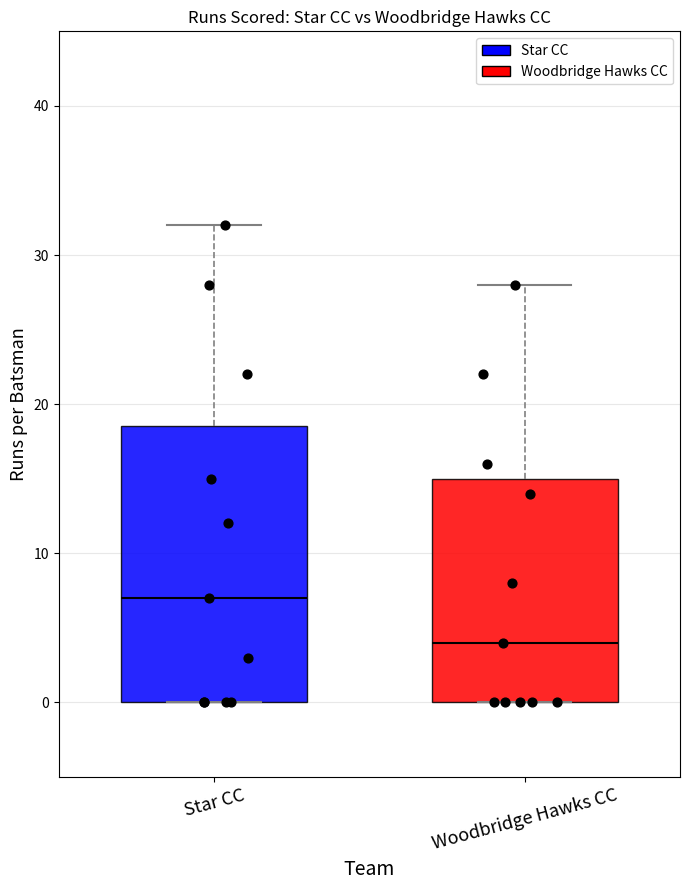

Which box has the highest median line?

Star CC